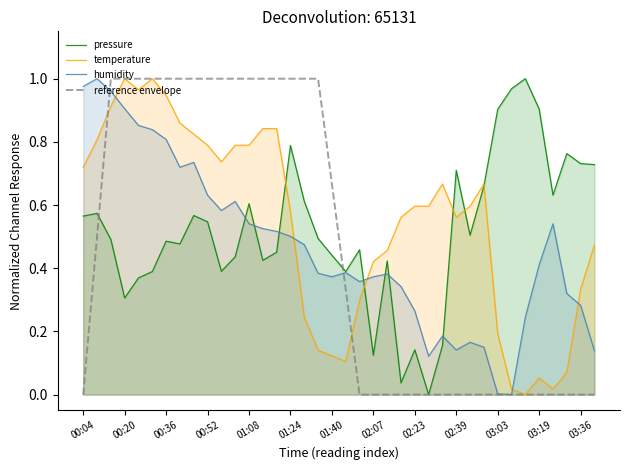

Which series ends up on top after the final intersection of humidity and temperature?

temperature